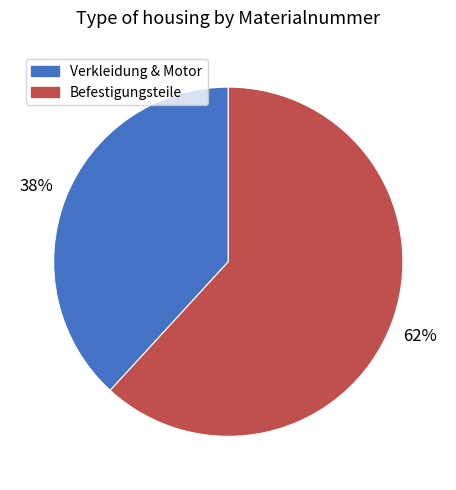

Is there any slice that represents more than half of the pie?

Yes